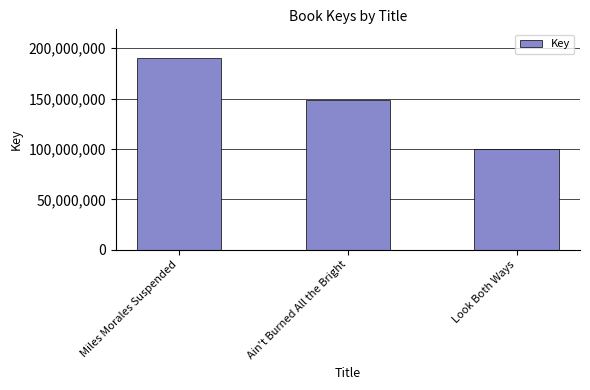

Reading right to left, list all the values displayed in this chart.

100216975	148351318	190243534